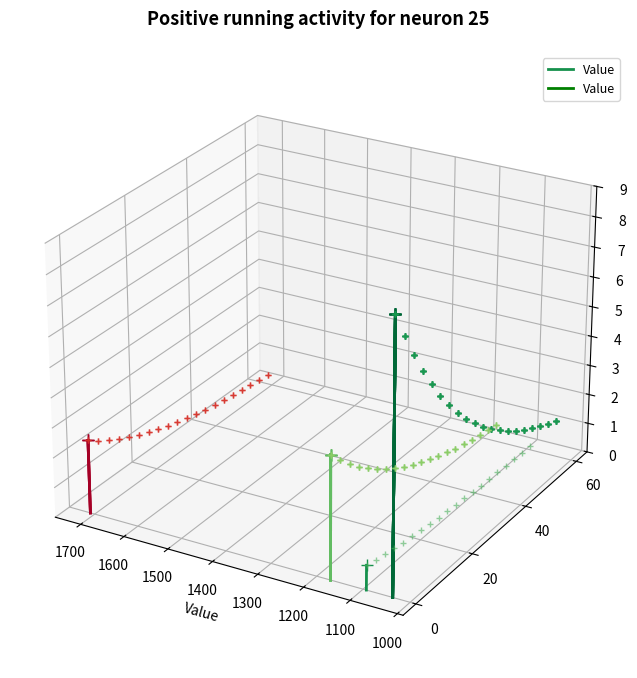

Is it true that the value at 1000 is -0.1?

False